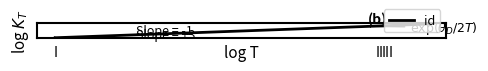

Does the chart have visible grid lines?

No